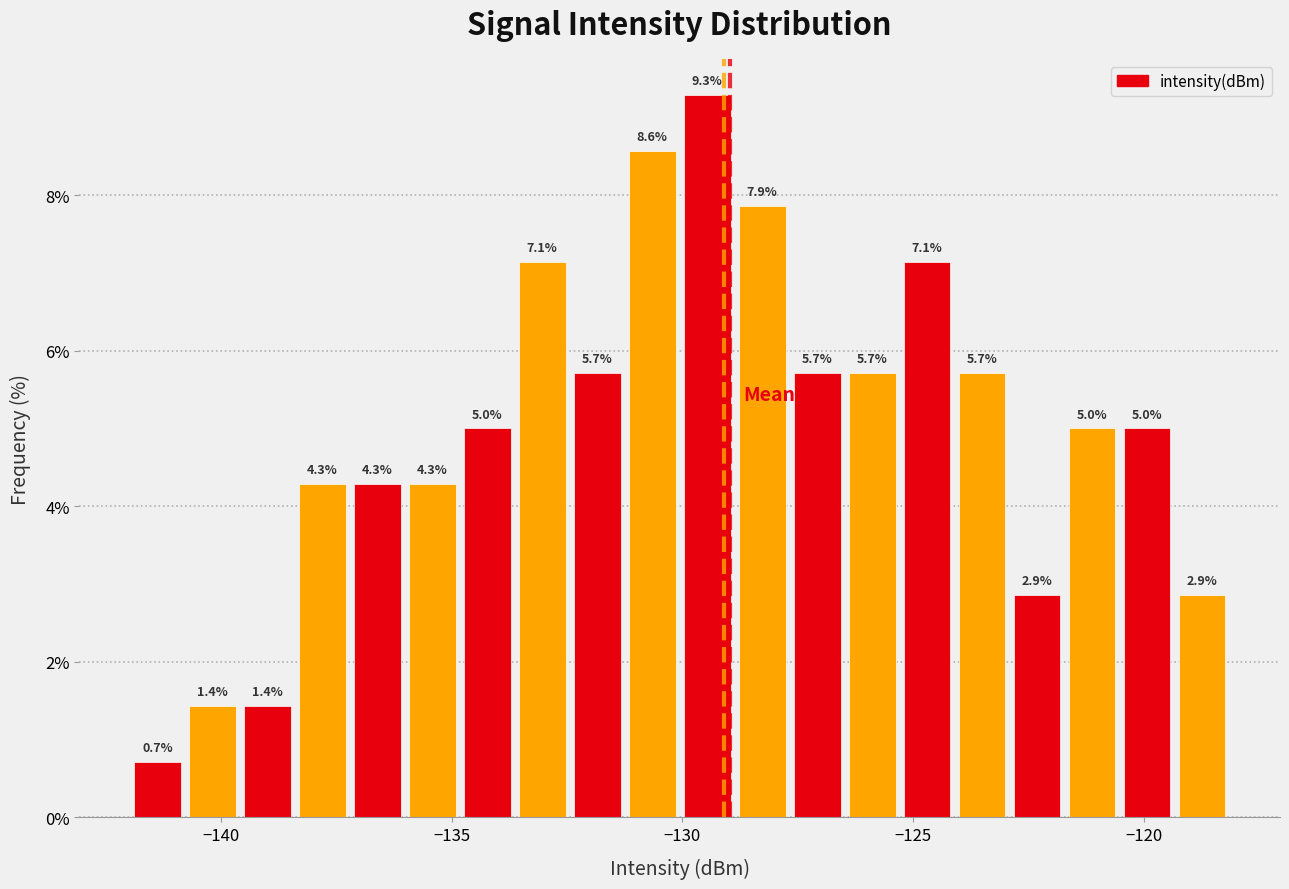

Read against the x-axis, roughly where is the centre of the tallest bar?

-129.5